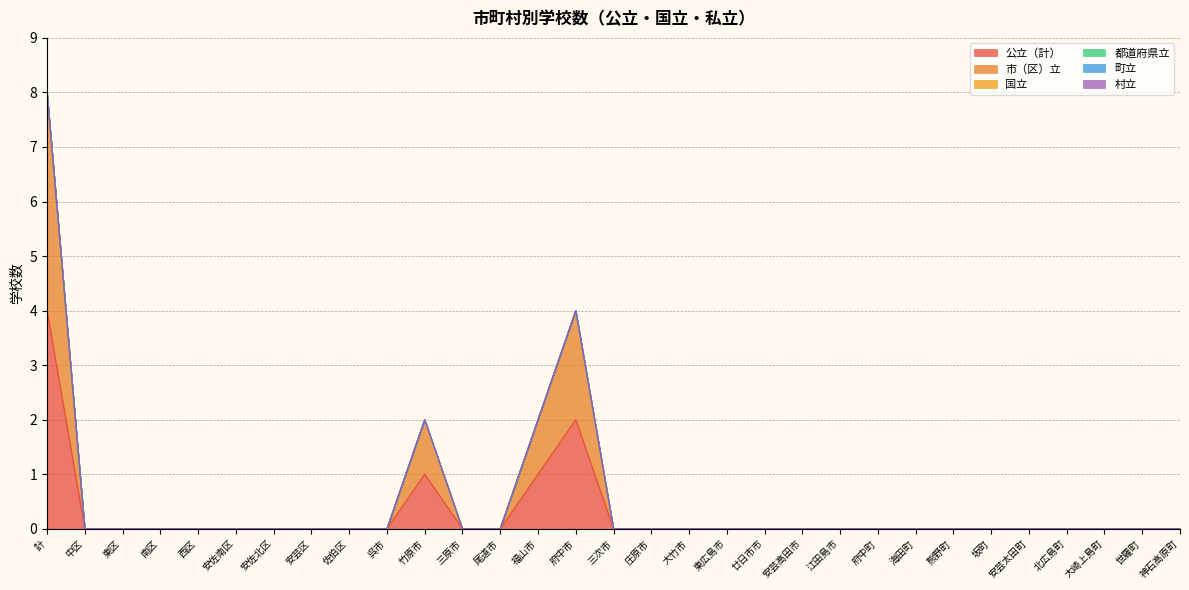

What is the label of the 17th point from the left?

庄原市